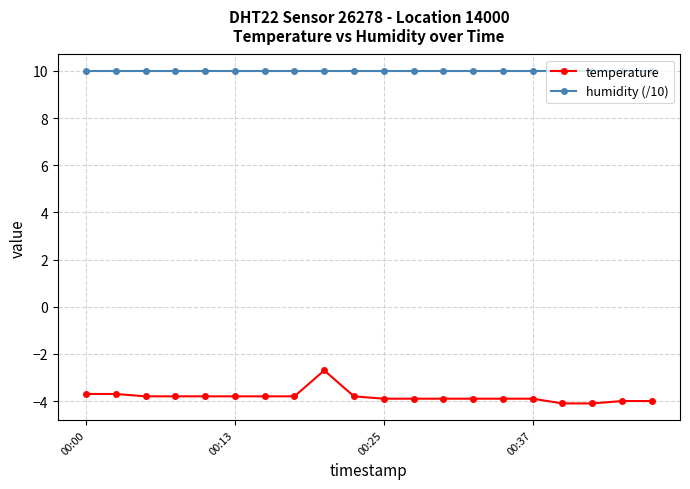

True or false: humidity (/10) and temperature intersect in this chart.

False